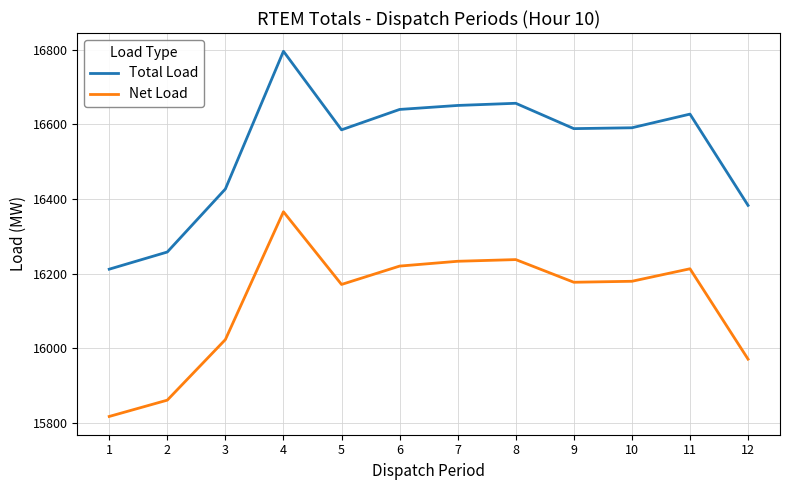

At which label does Total Load first exceed 16590?

4